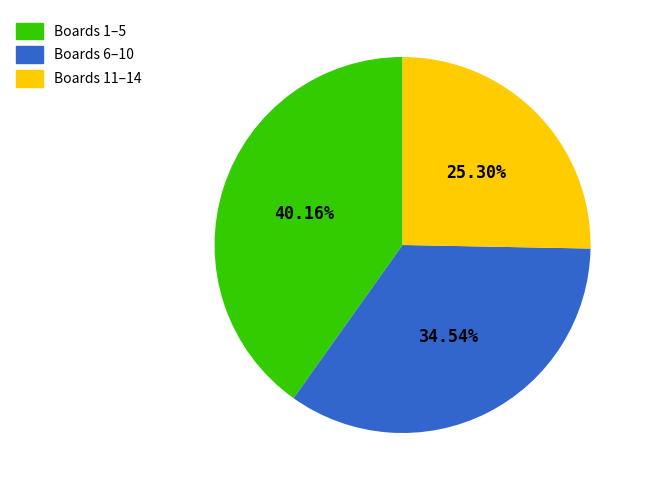

Is the sum of Boards 6–10 and Boards 11–14 greater than half?

Yes